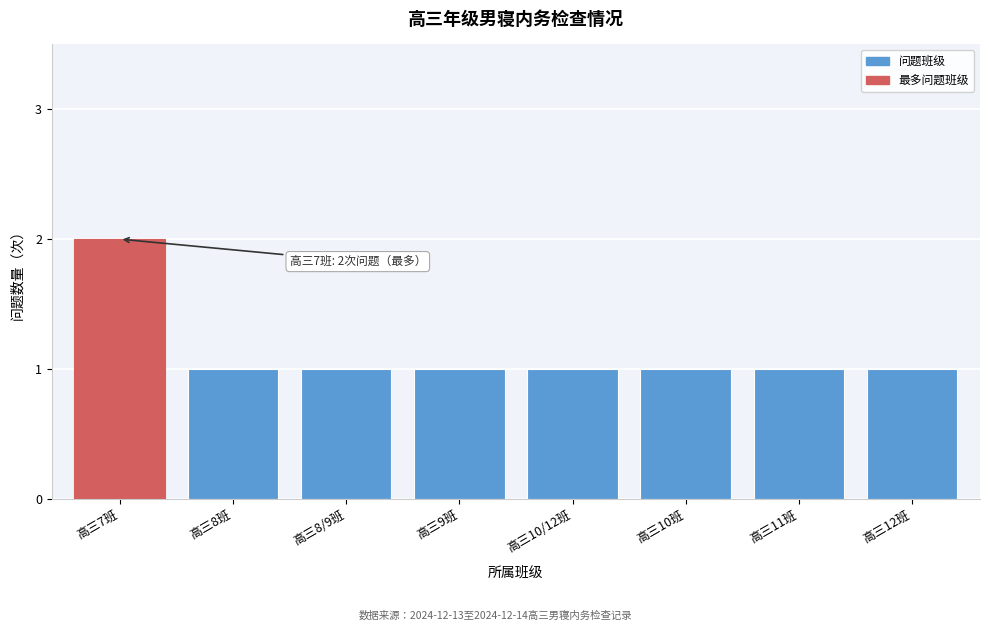

Reading right to left, what are all the values shown in this chart?

高三12班=1	高三11班=1	高三10班=1	高三10/12班=1	高三9班=1	高三8/9班=1	高三8班=1	高三7班=2